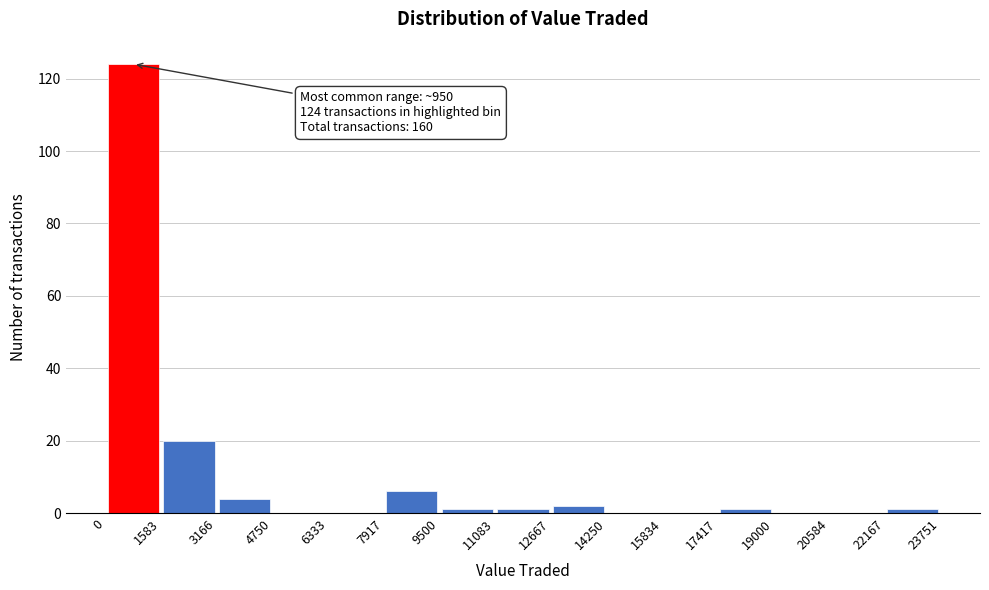

Over which range of the x-axis is the bar tallest?

0 to 1583